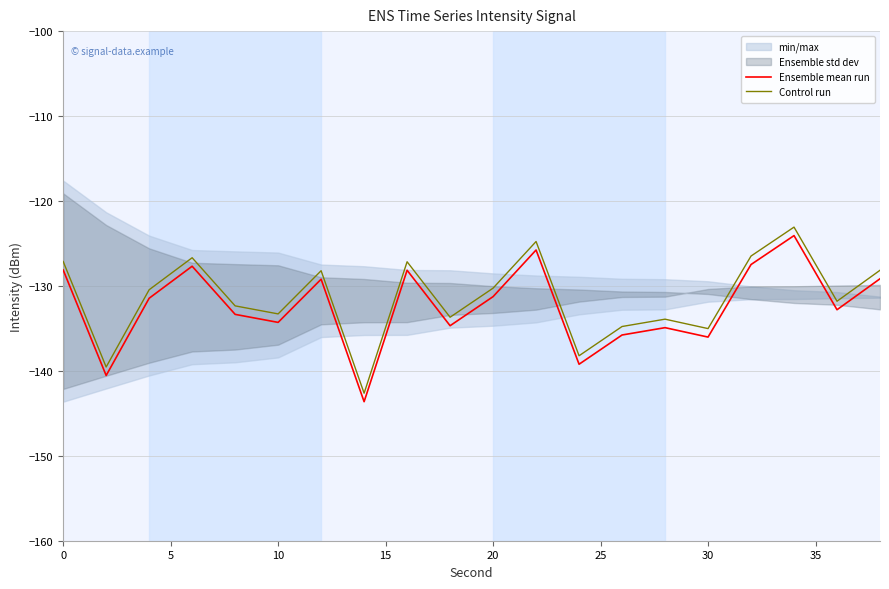

What is the sum of all Control run values?

-2627.6